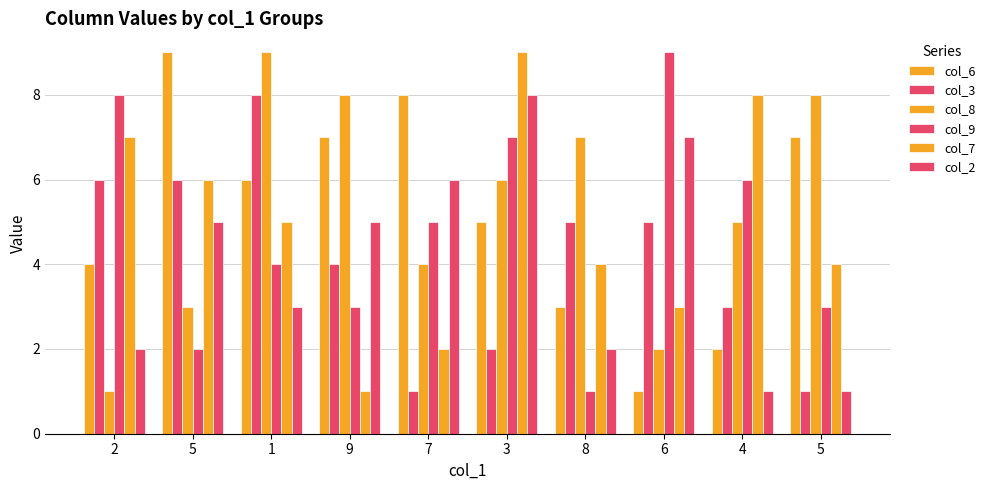

Are the bars grouped side by side (vs. stacked)?

Yes